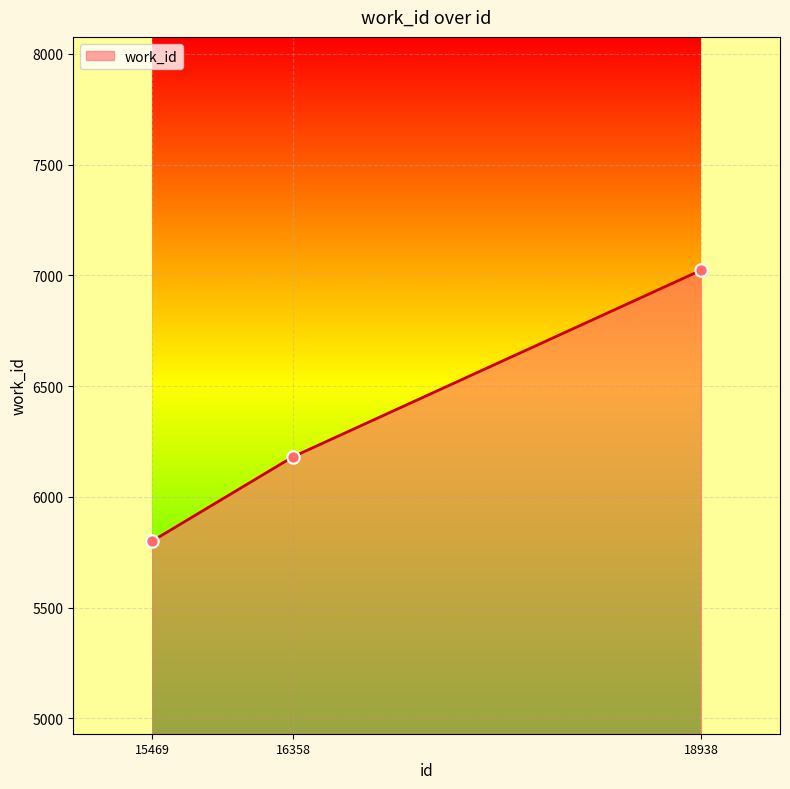

Approximately how many times larger is the value at 16358 compared to 18938?

0.9